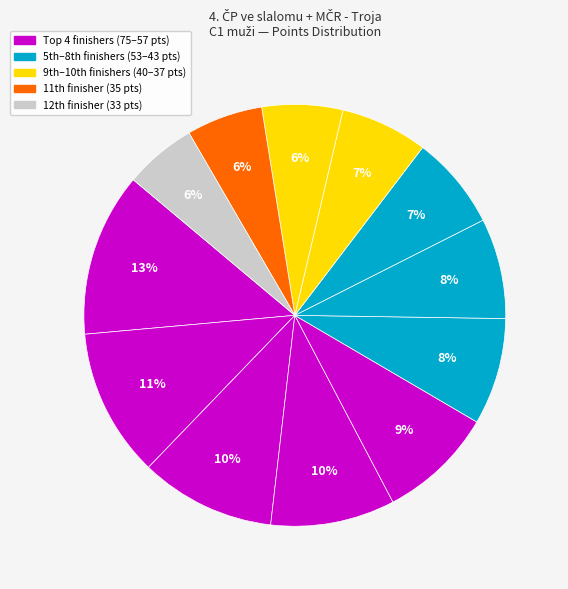

Count the number of slices in the pie.

12